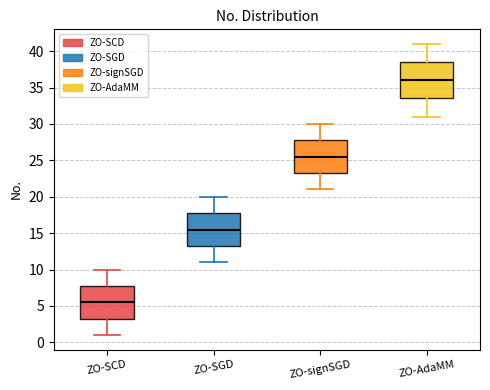

Reading left to right, transcribe this box plot: for each box, give where its median line is, the range the box spans, and where its two whiskers end, as read against the y-axis. The values are not printed on the chart, so give them approximately, as read against the axis.

ZO-SCD: median 5.5, box 3.5 to 8.0, whiskers 1.0 to 10.0
ZO-SGD: median 15.5, box 13.5 to 18.0, whiskers 11.0 to 20.0
ZO-signSGD: median 25.5, box 23.5 to 28.0, whiskers 21.0 to 30.0
ZO-AdaMM: median 36.0, box 33.5 to 38.5, whiskers 31.0 to 41.0